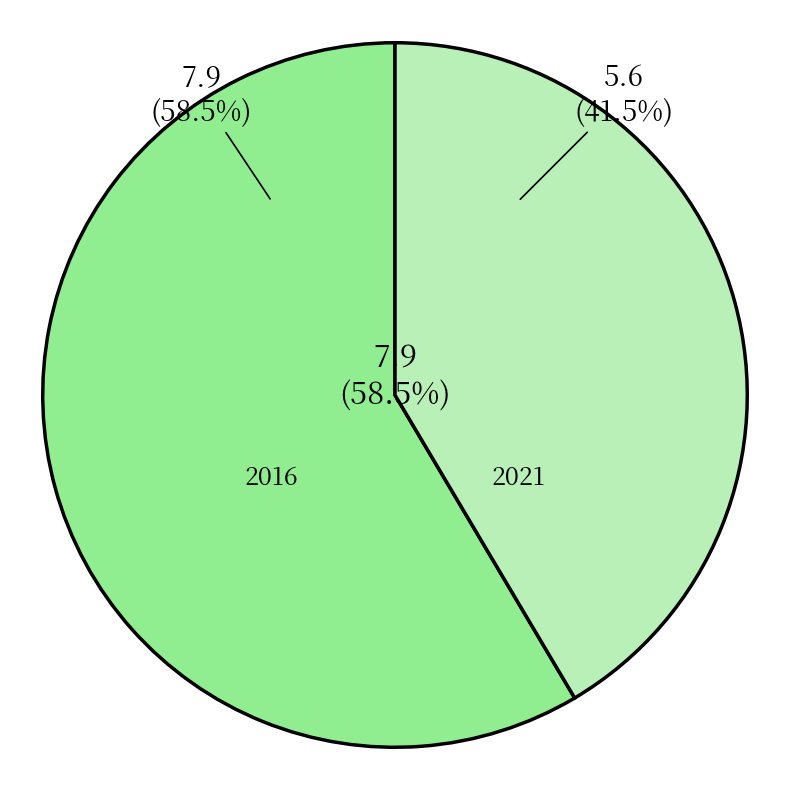

True or false: 2021 accounts for 41% of the total.

True